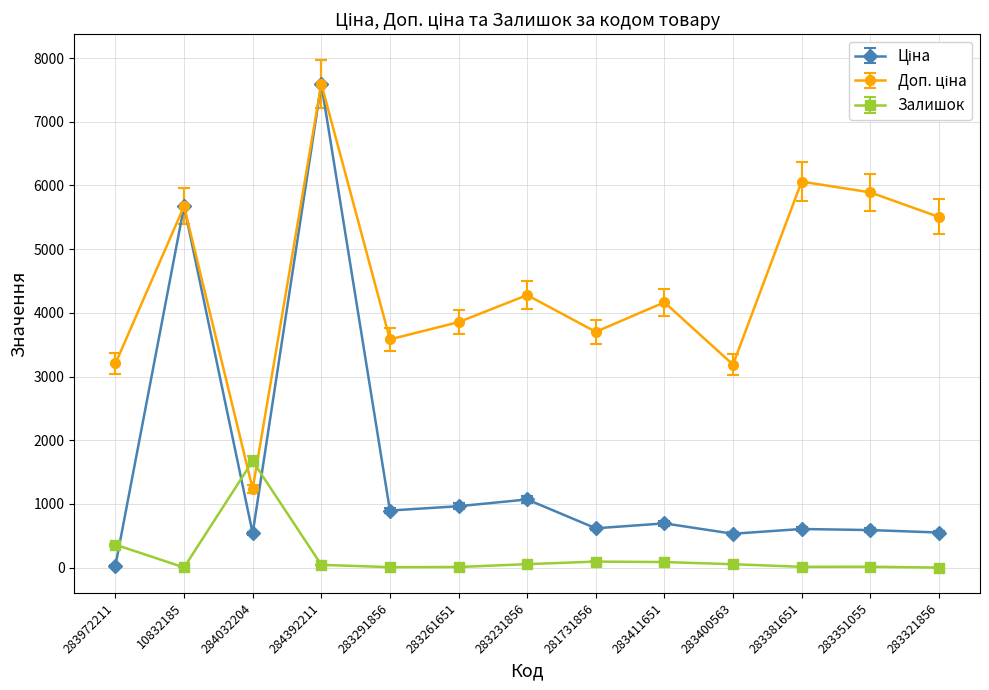

What is the greatest value displayed?

7596.5